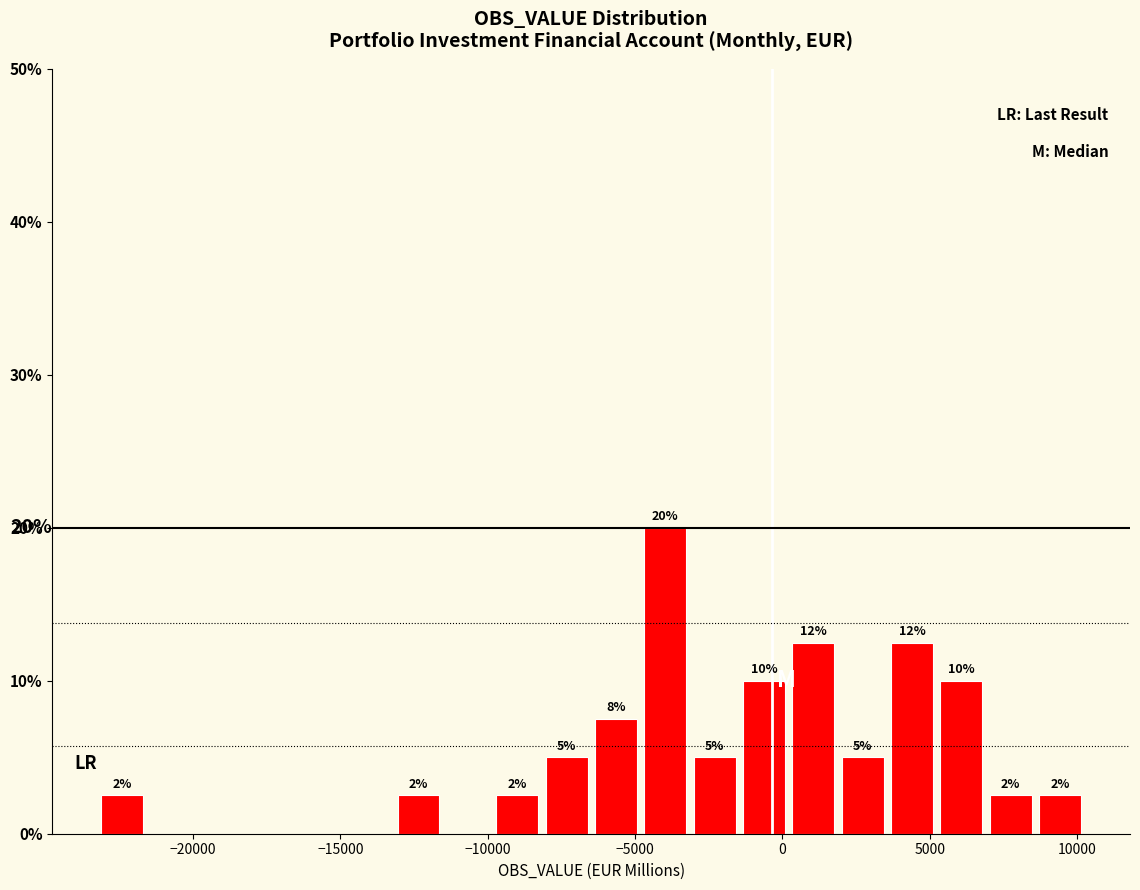

Read against the x-axis, roughly where is the centre of the tallest bar?

-4000